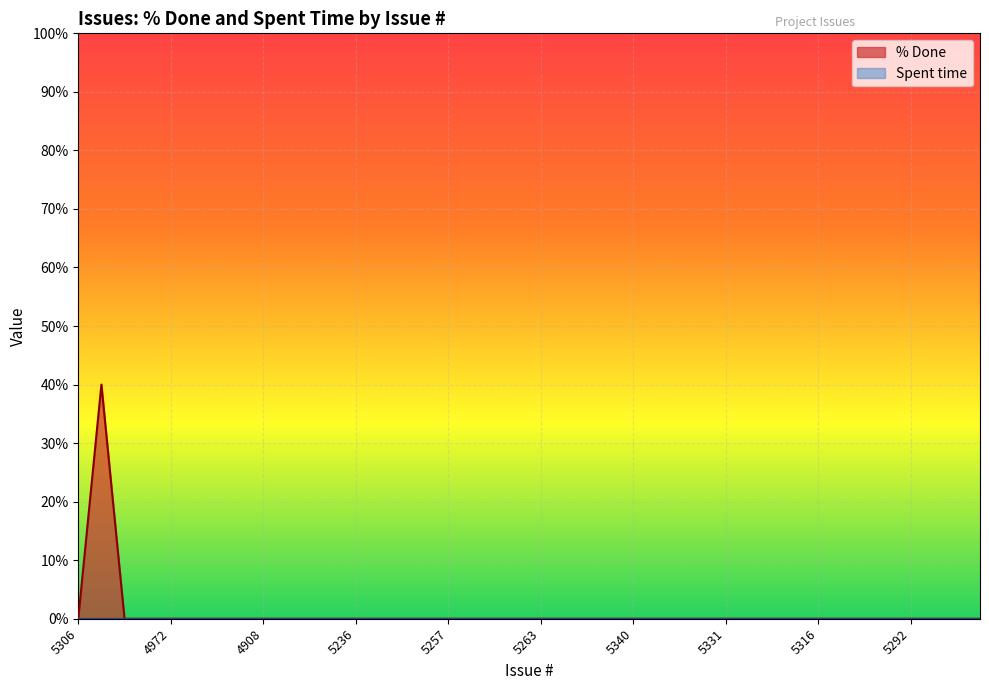

Count the number of categories in the chart.

40